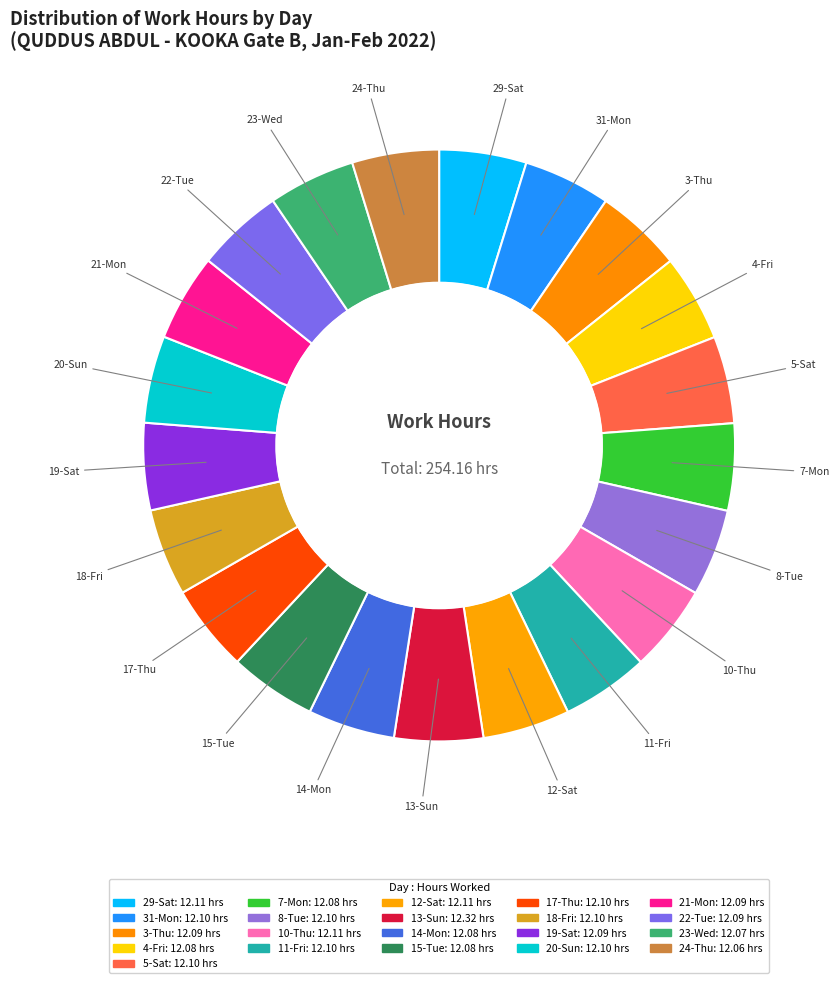

Is it true that 31-Mon is 5% of the pie?

True